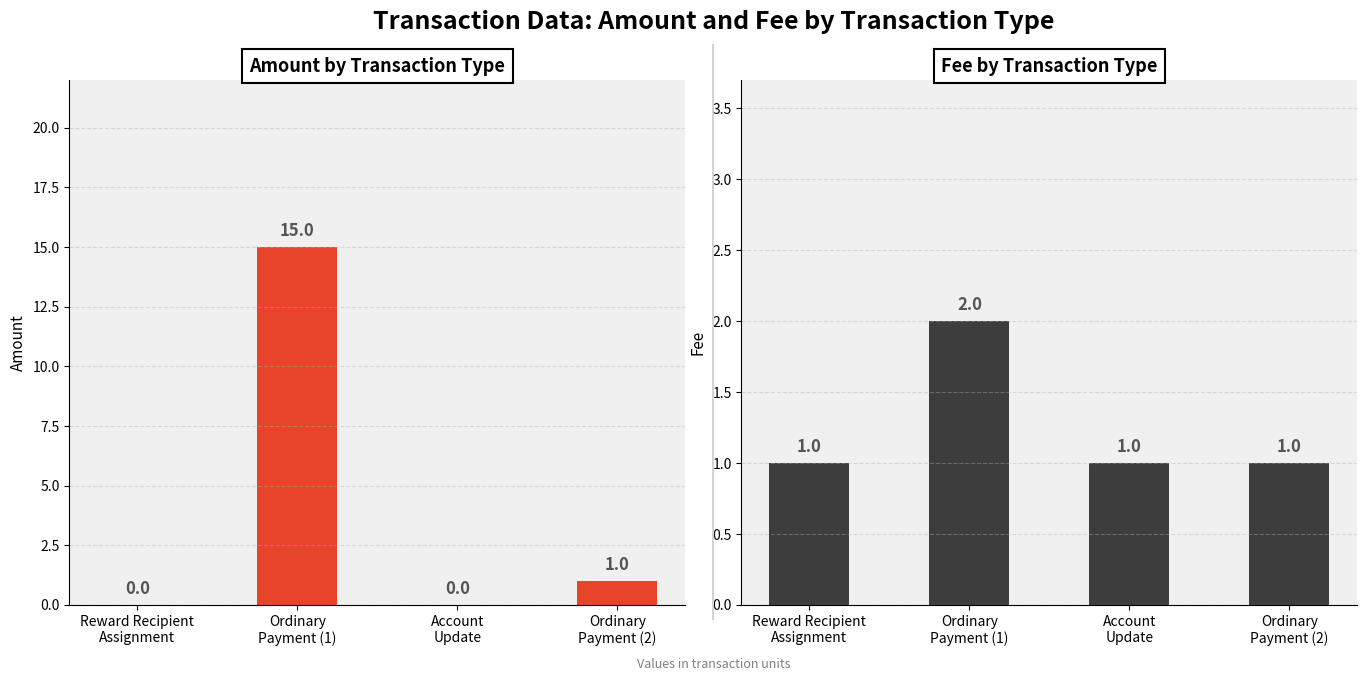

What are all the series names shown in the legend?

Amount, Fee